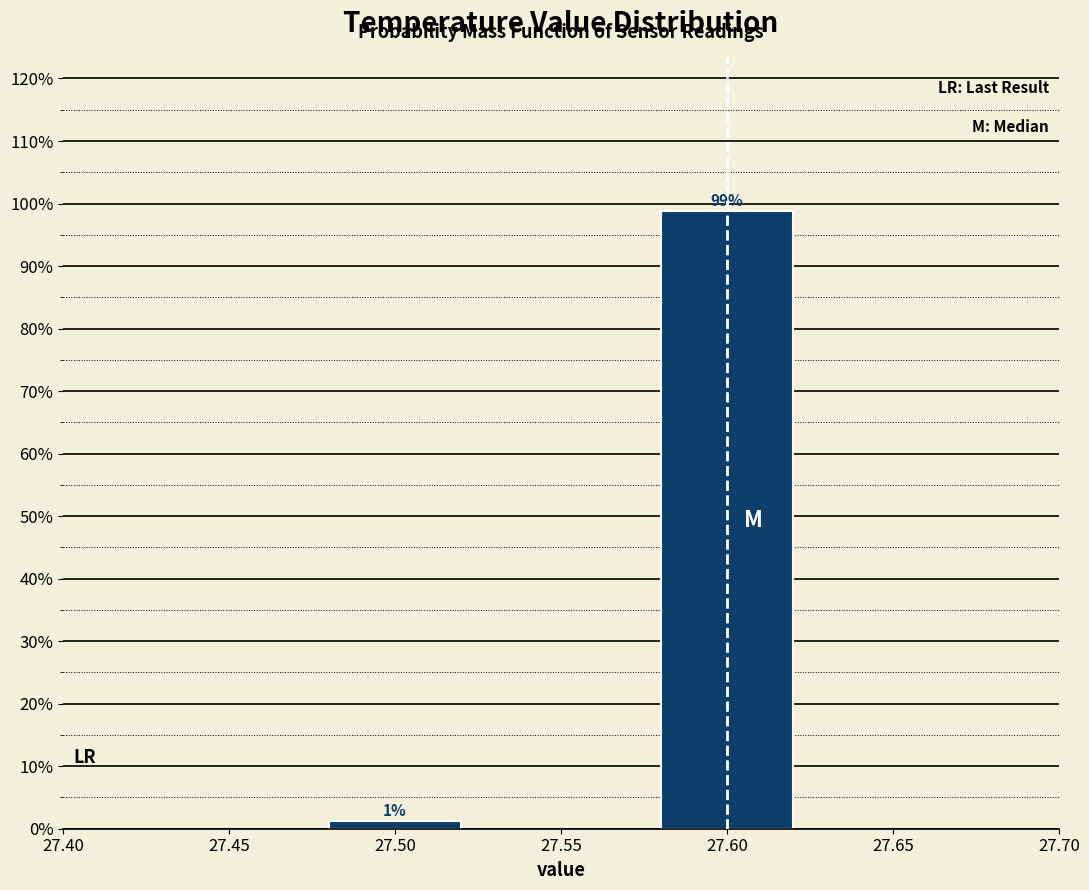

List the labels in order of value, largest first.

27.60, 27.50